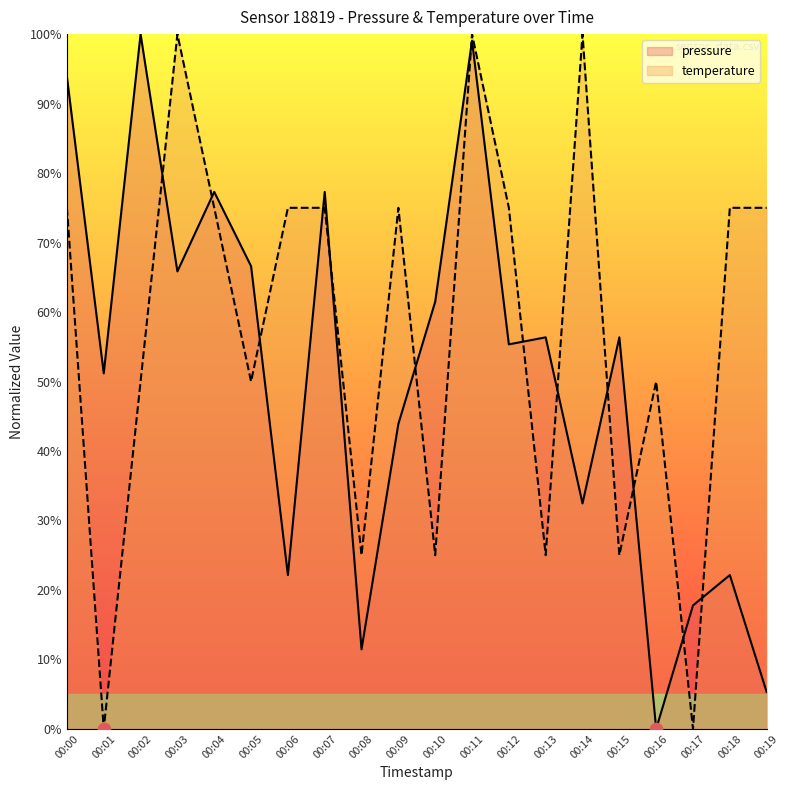

What are all the series names shown in the legend?

pressure, temperature